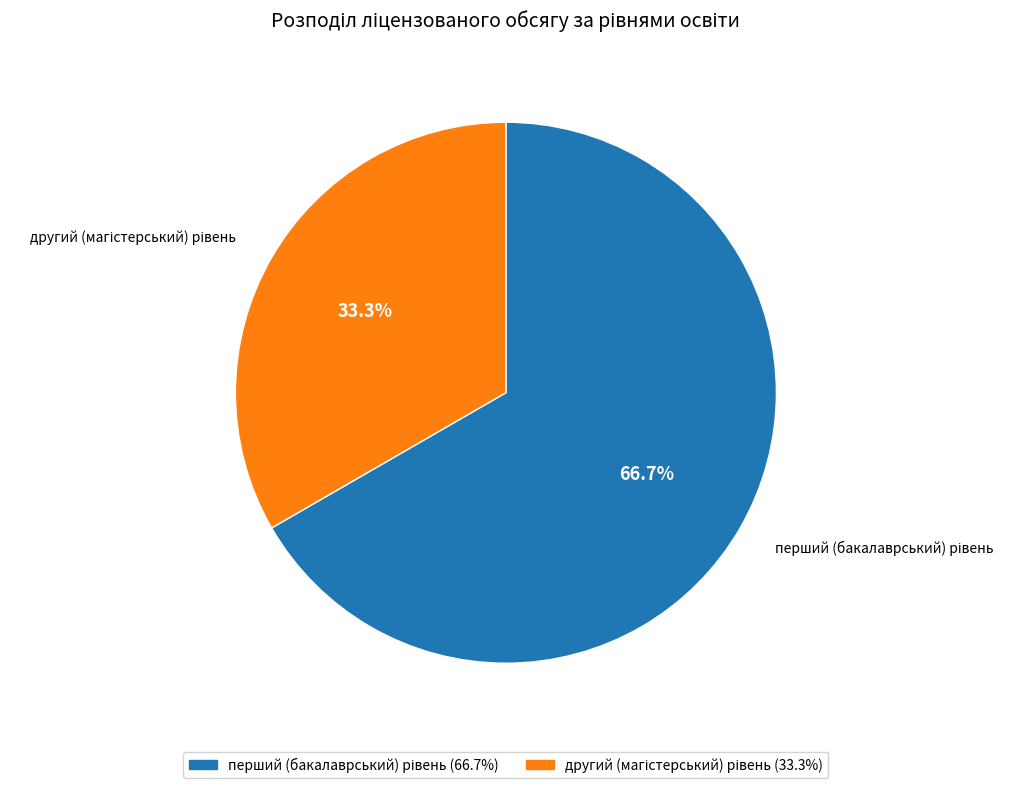

Is there any slice that represents more than half of the pie?

Yes